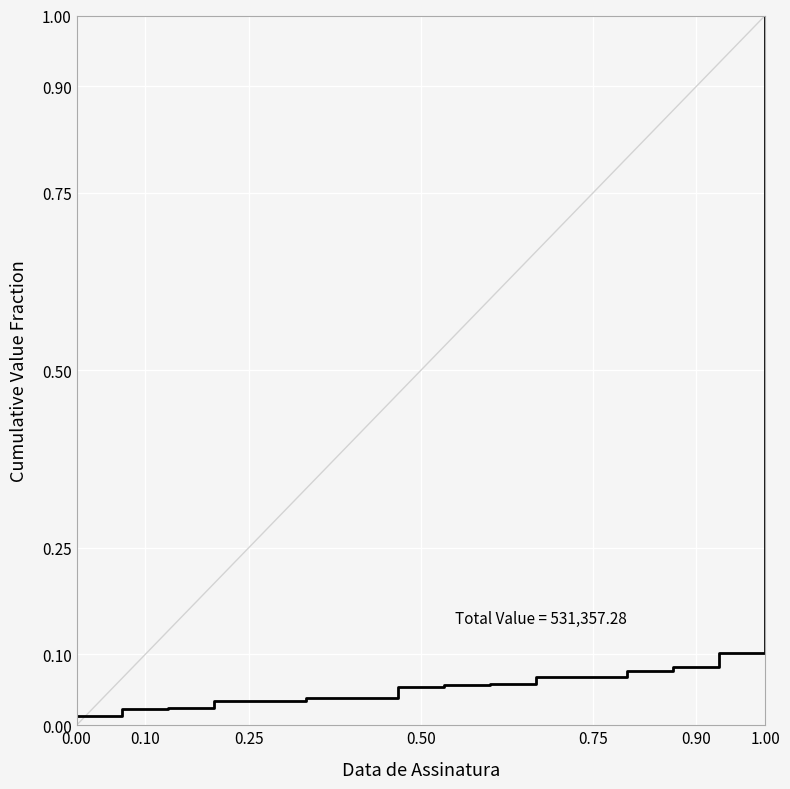

What is the maximum value shown in the chart?

1.0